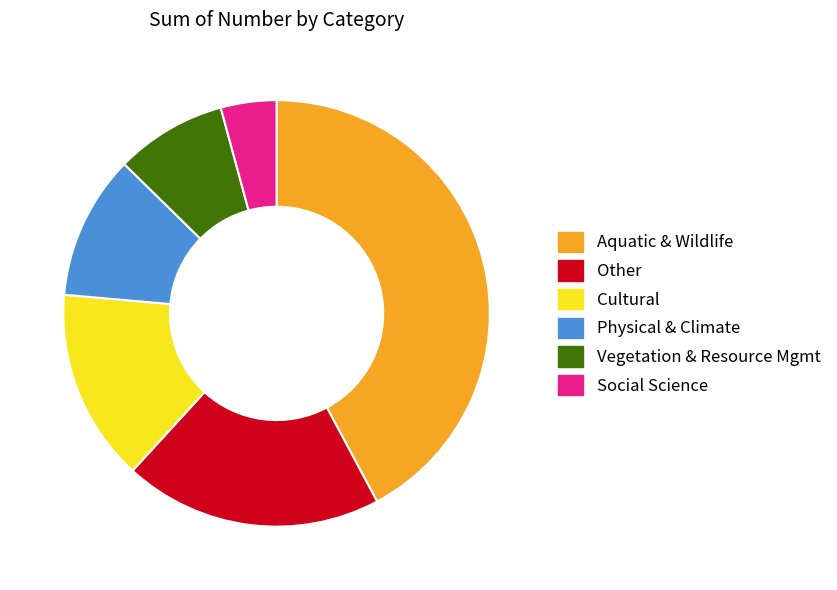

What is the smallest slice in the pie chart?

Social Science